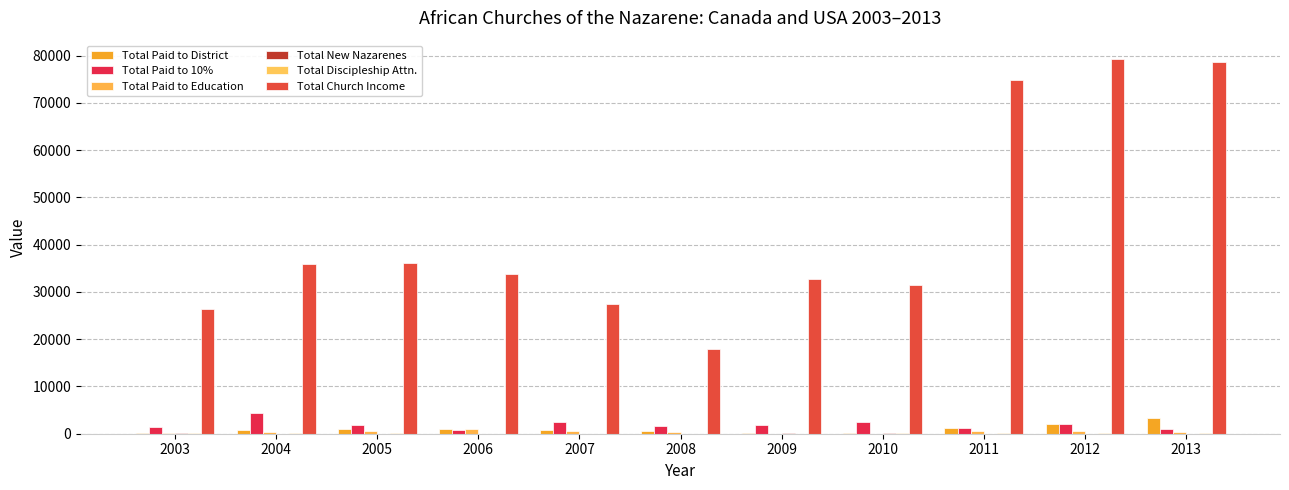

Where is Total Paid to Education nearest to the value 507?

2007